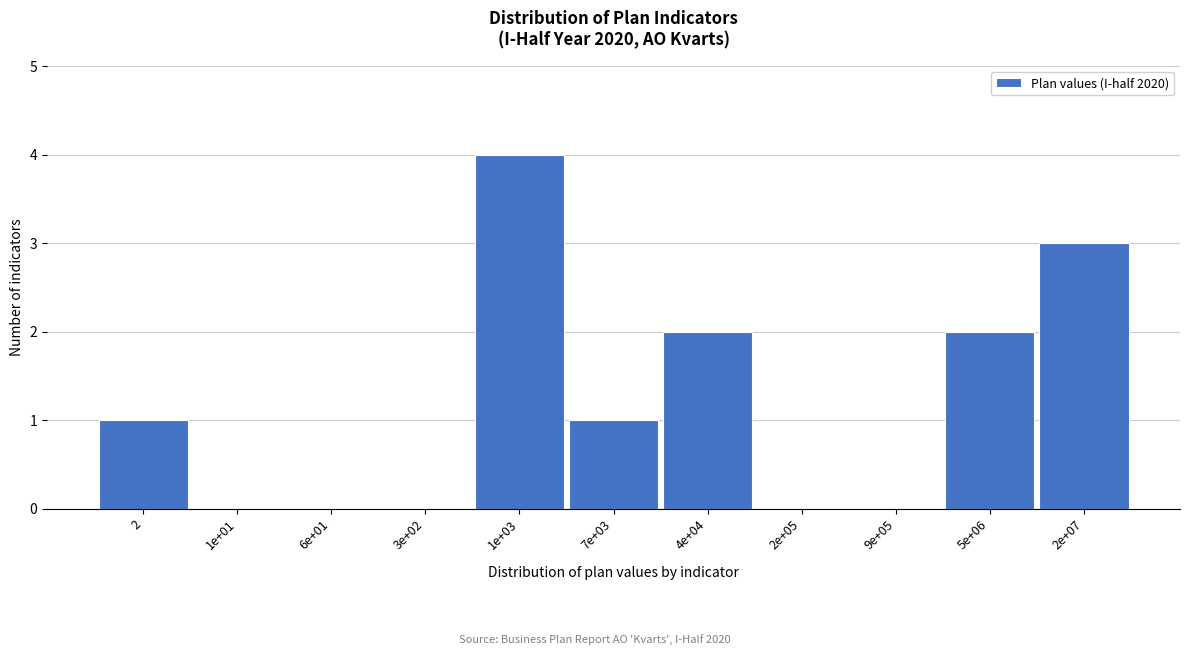

Reading left to right, transcribe all the data shown in this chart.

2=1	1e+01=0	6e+01=0	3e+02=0	1e+03=4	7e+03=1	4e+04=2	2e+05=0	9e+05=0	5e+06=2	2e+07=3